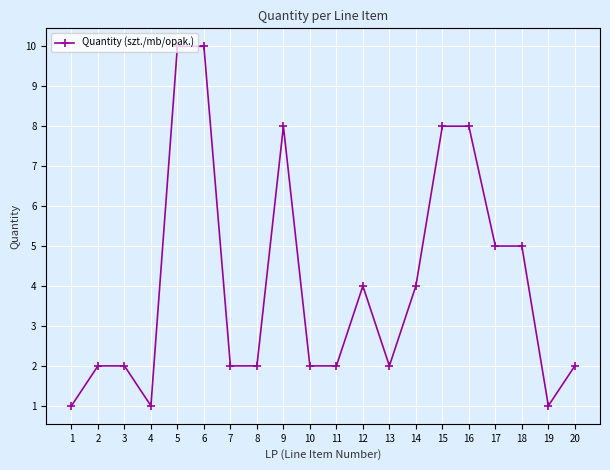

What is the value of the 15th point from the left?

8